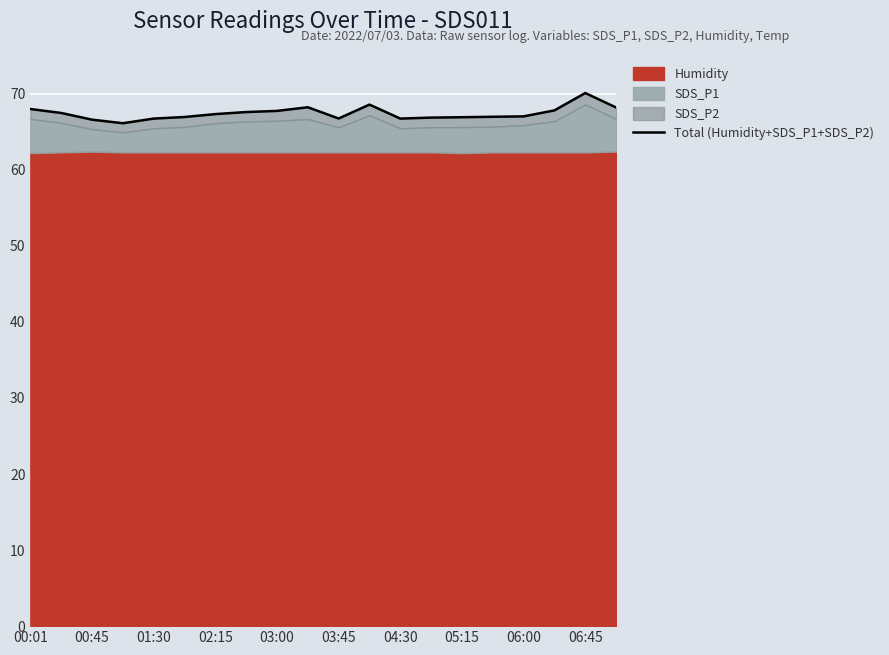

True or false: the data shows 16.3 at 03:00.

False